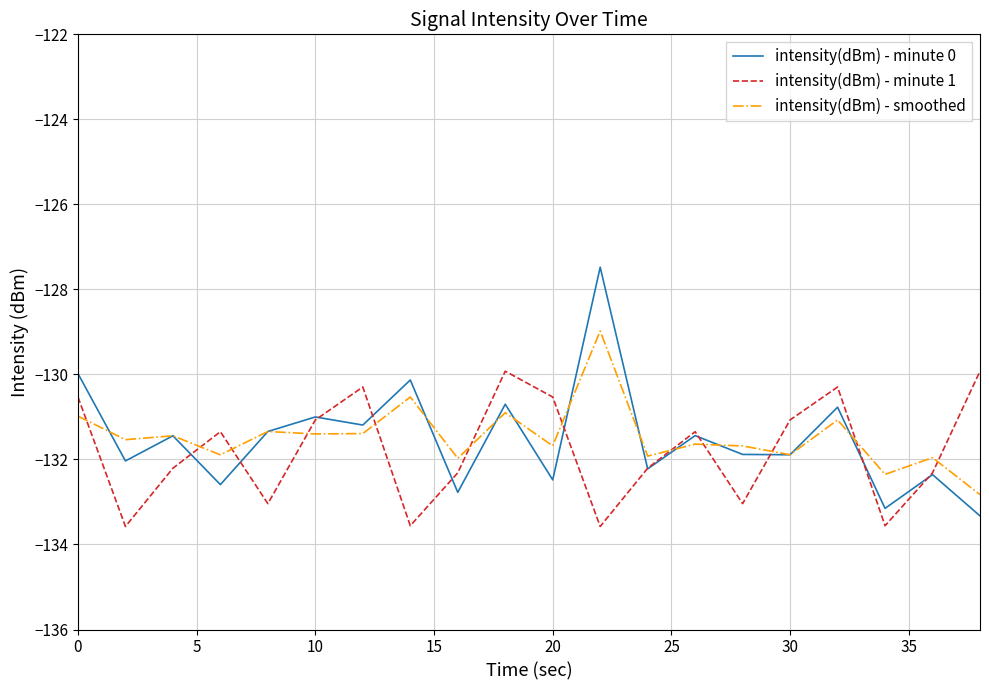

Which series has the widest spread of values?

intensity(dBm) - minute 0